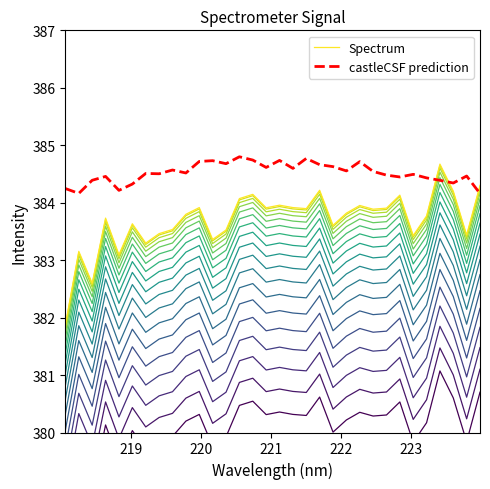

How many interior local valleys does the castleCSF prediction series have?

10